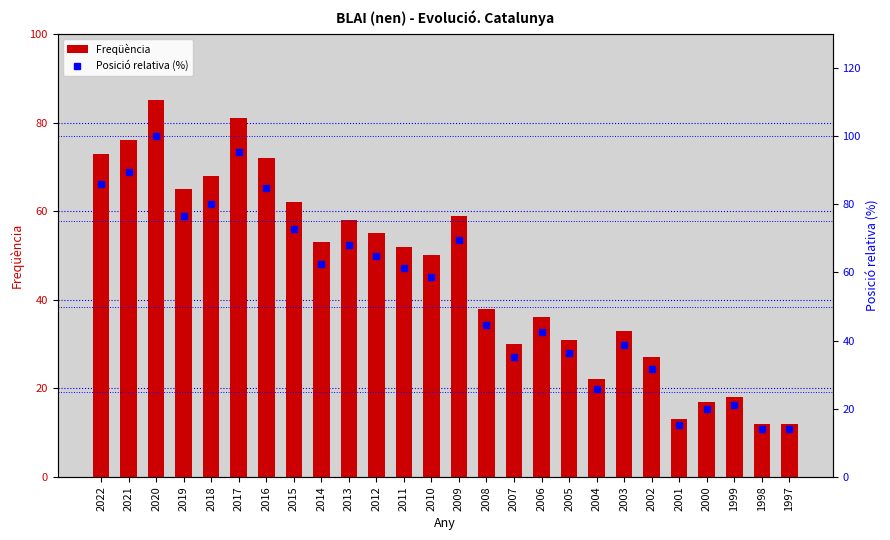

At which category is the sum across all series the highest?

2020